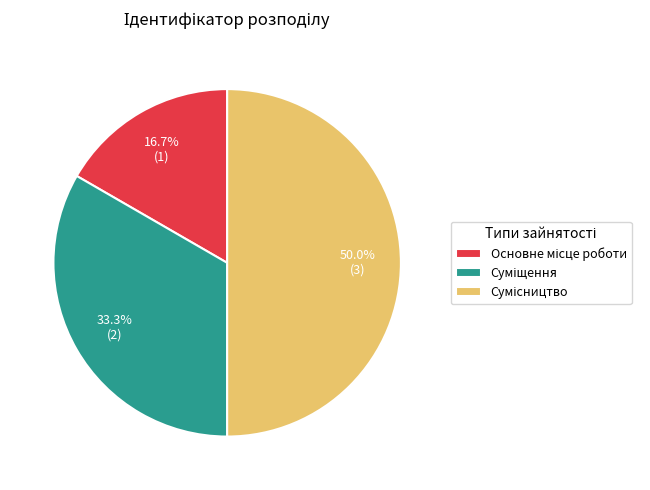

Is Суміщення the majority of the pie?

No